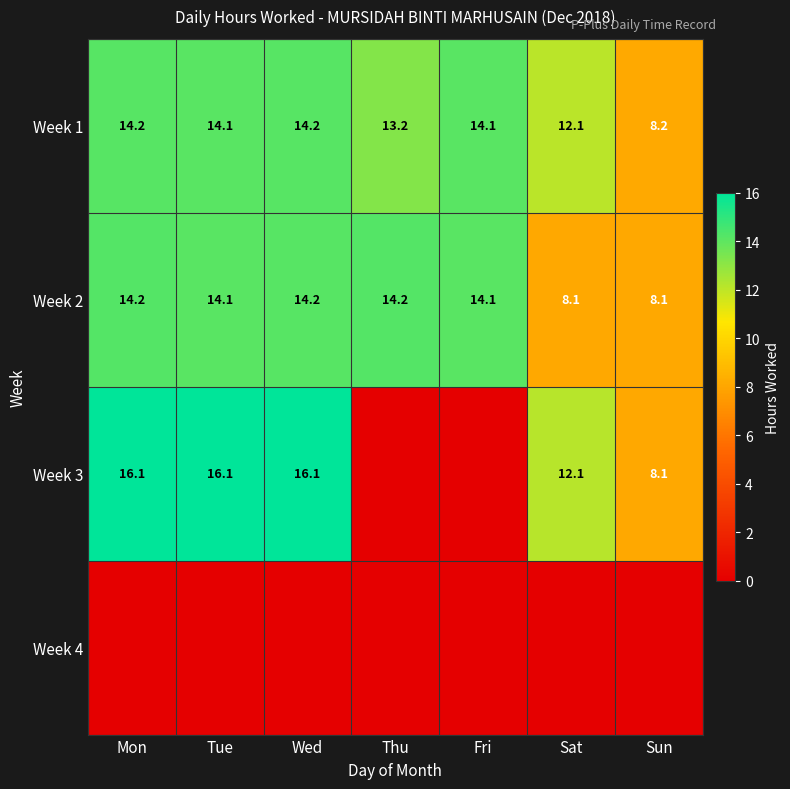

True or false: Week 1 has a value of 21.5 at Sat.

False